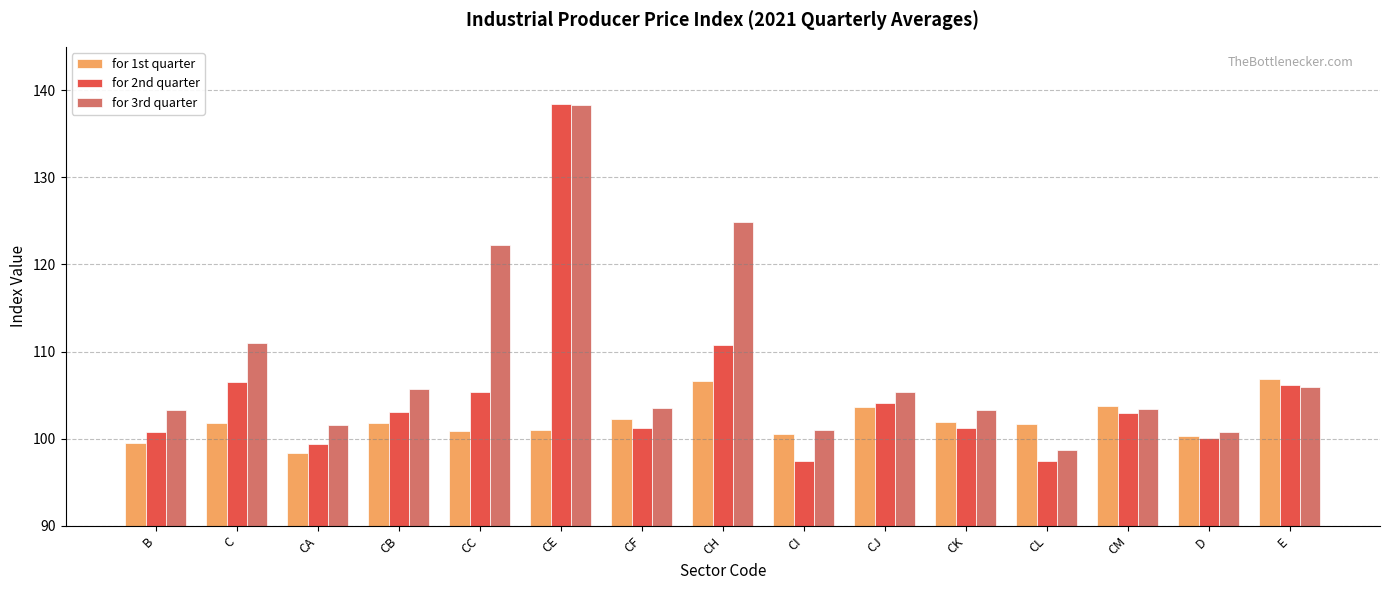

What is the highest value of the for 2nd quarter series?

138.4